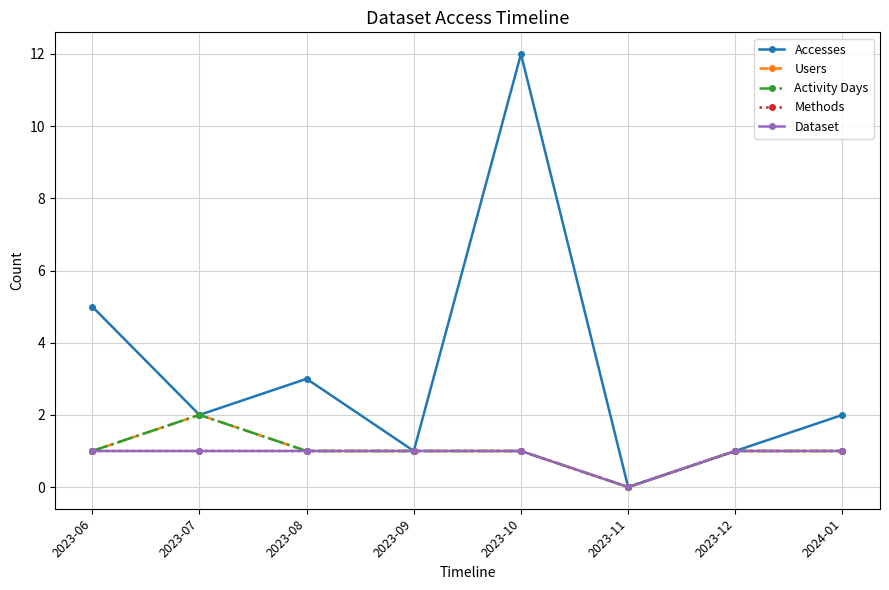

At which category is the sum across all series the highest?

2023-10